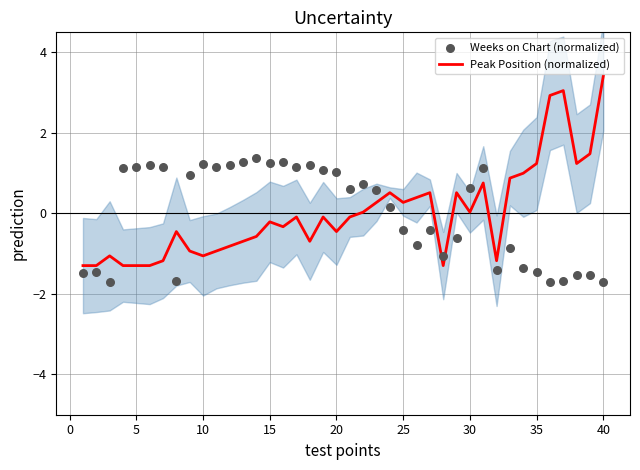

Is it true that Peak Position (normalized) equals -1.1 at 10?

True